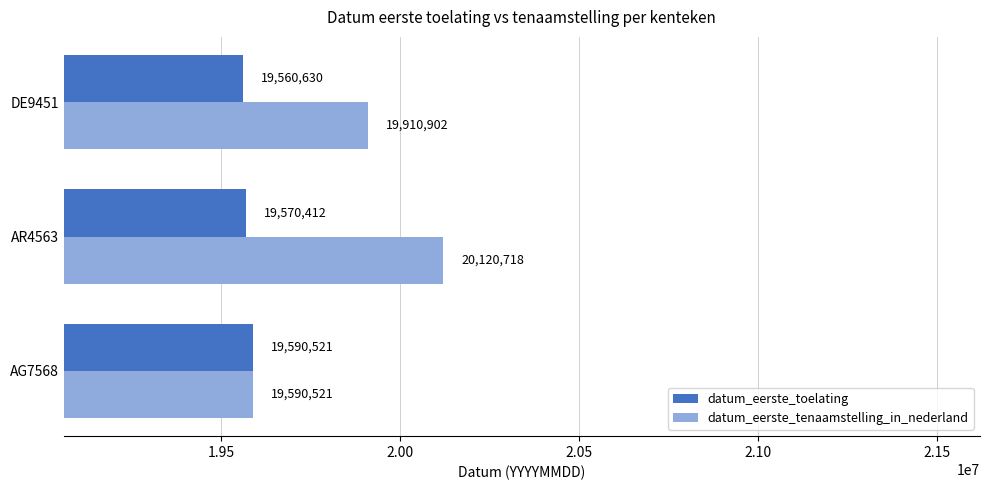

Rank the series by their maximum value, from highest to lowest.

datum_eerste_tenaamstelling_in_nederland, datum_eerste_toelating